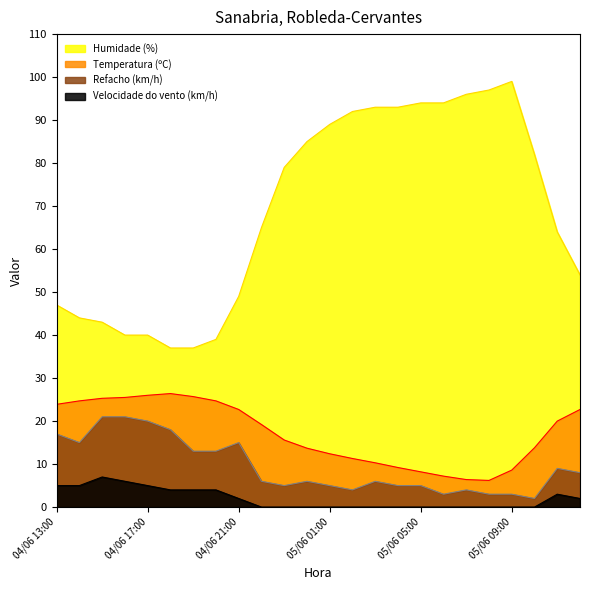

What is the difference between the highest and lowest values at 05/06 10:00?

82.0